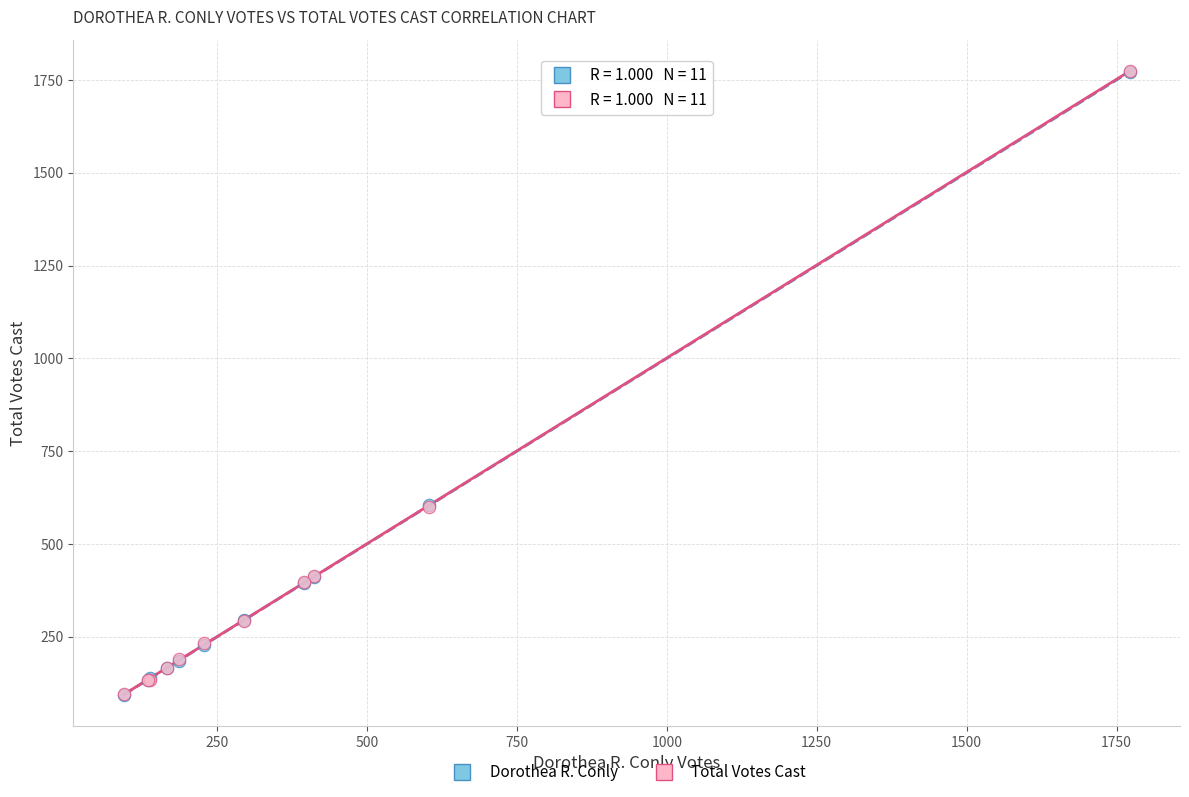

What are all the series names shown in the legend?

Dorothea R. Conly, Total Votes Cast